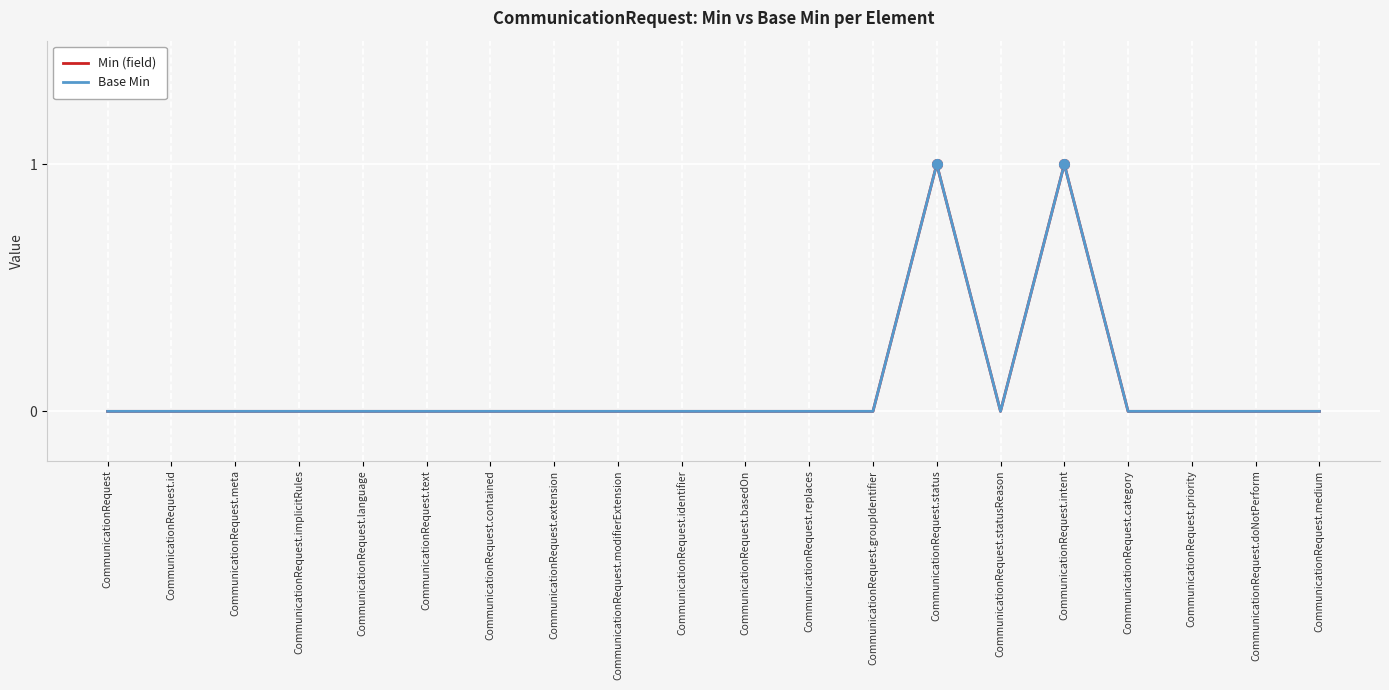

Is this an area chart (filled region under the line)?

No